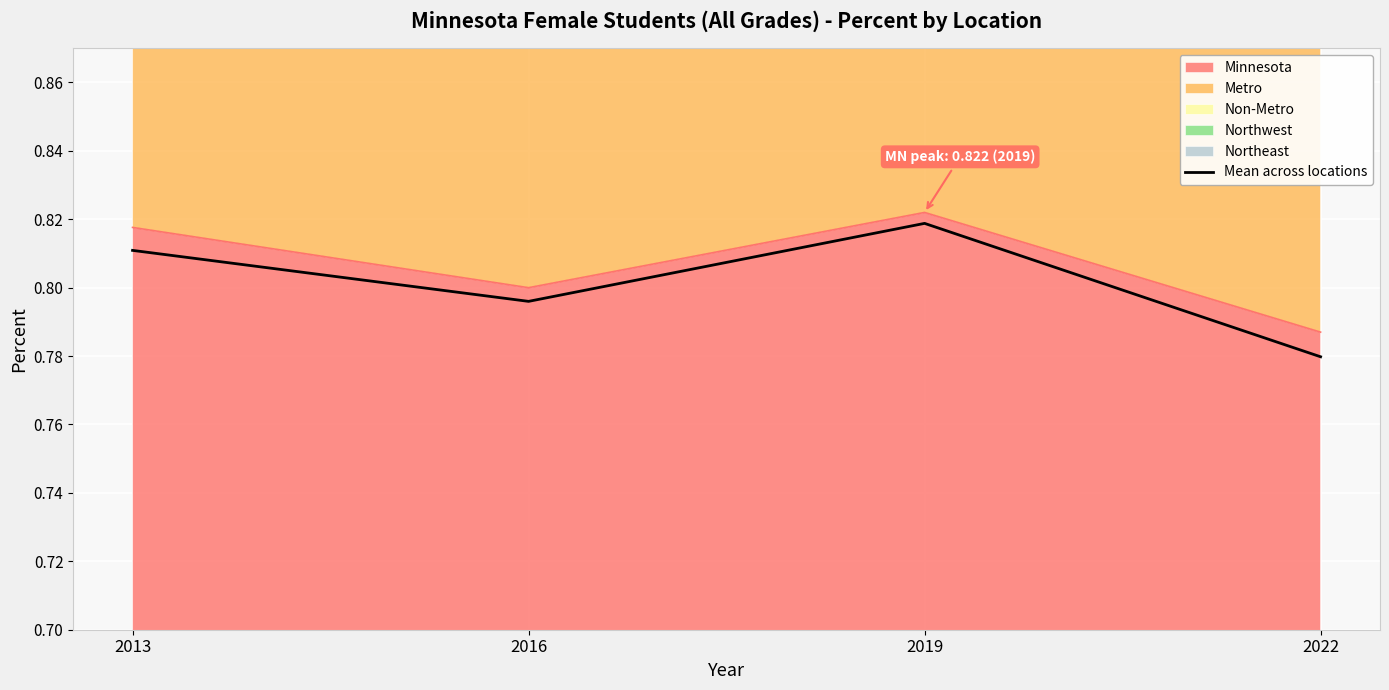

How many lines are shown in the chart?

1